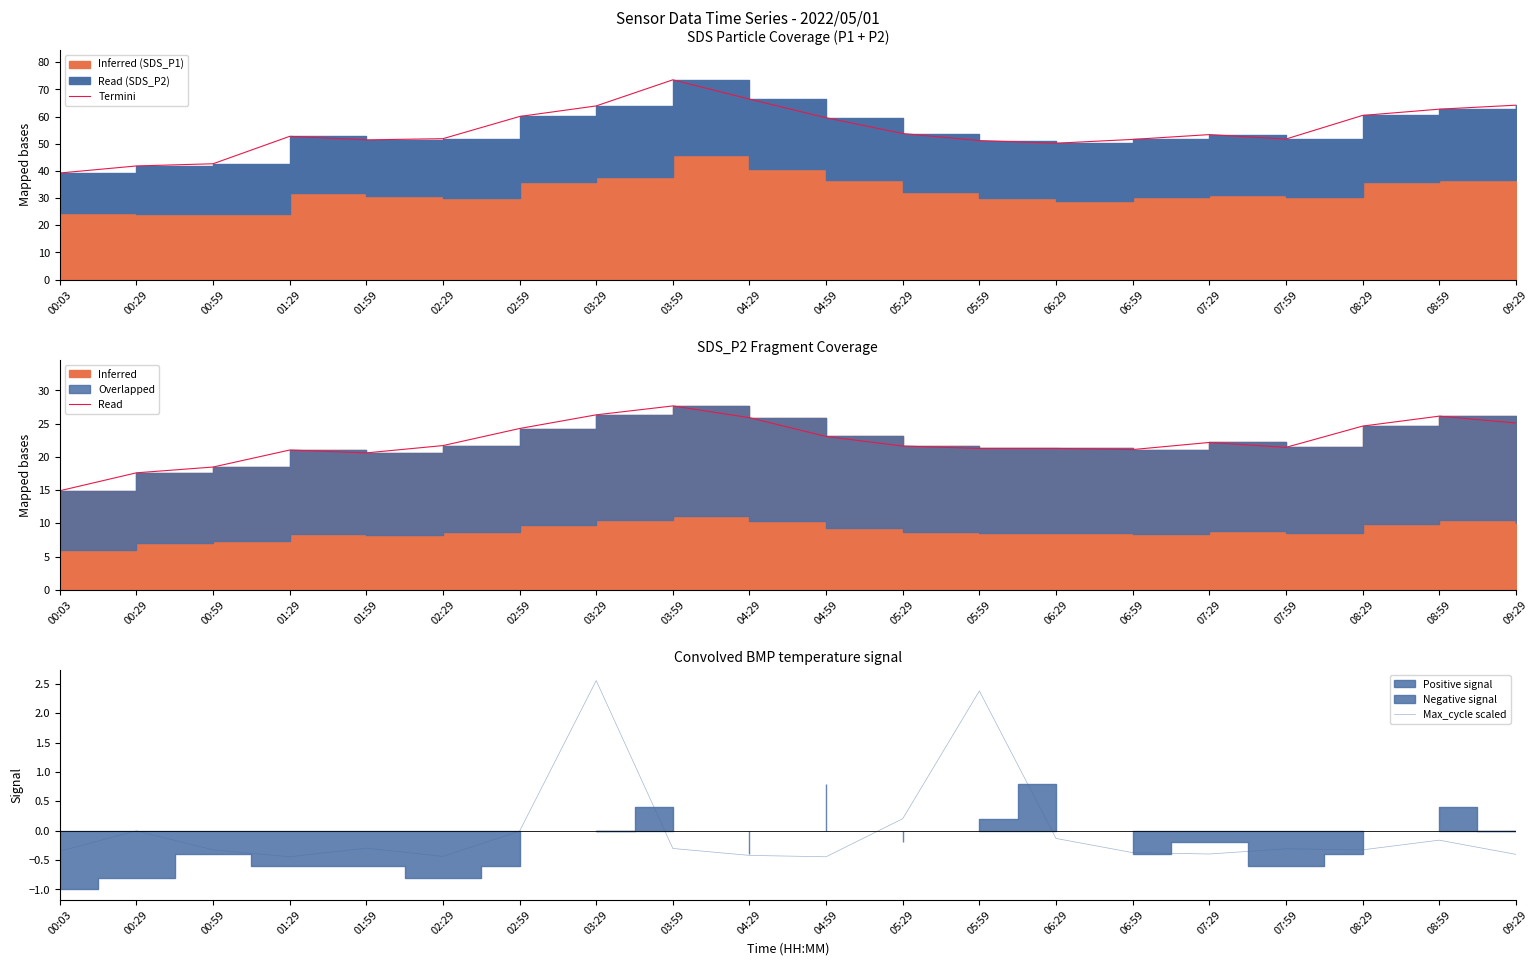

Is it true that Max_cycle scaled equals -0.3 at 08:29?

True